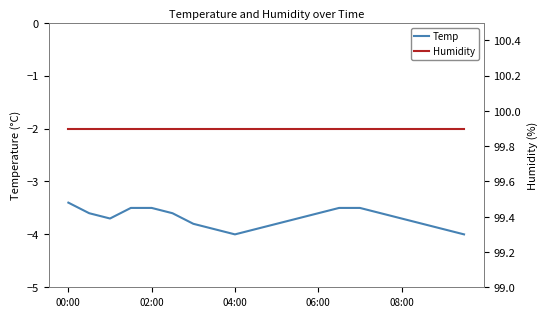

What is the total value across all series at 17?

96.1